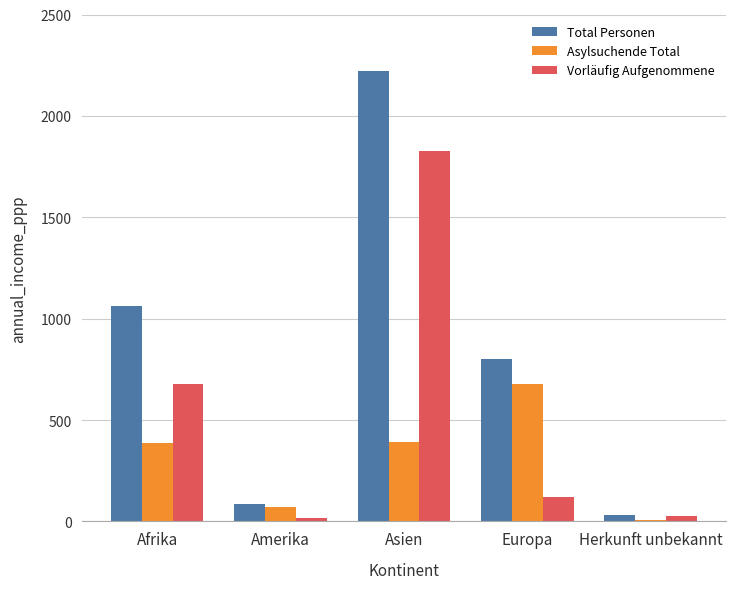

How many groups of bars are there?

5